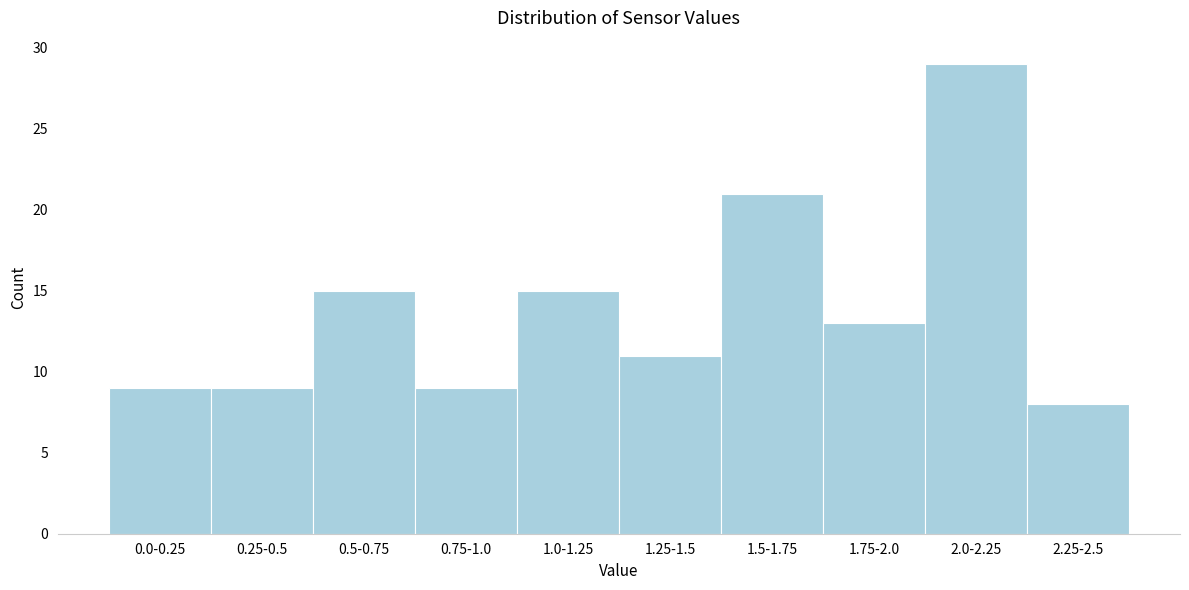

Reading right to left, transcribe all the data shown in this chart.

2.25-2.5=8	2.0-2.25=29	1.75-2.0=13	1.5-1.75=21	1.25-1.5=11	1.0-1.25=15	0.75-1.0=9	0.5-0.75=15	0.25-0.5=9	0.0-0.25=9